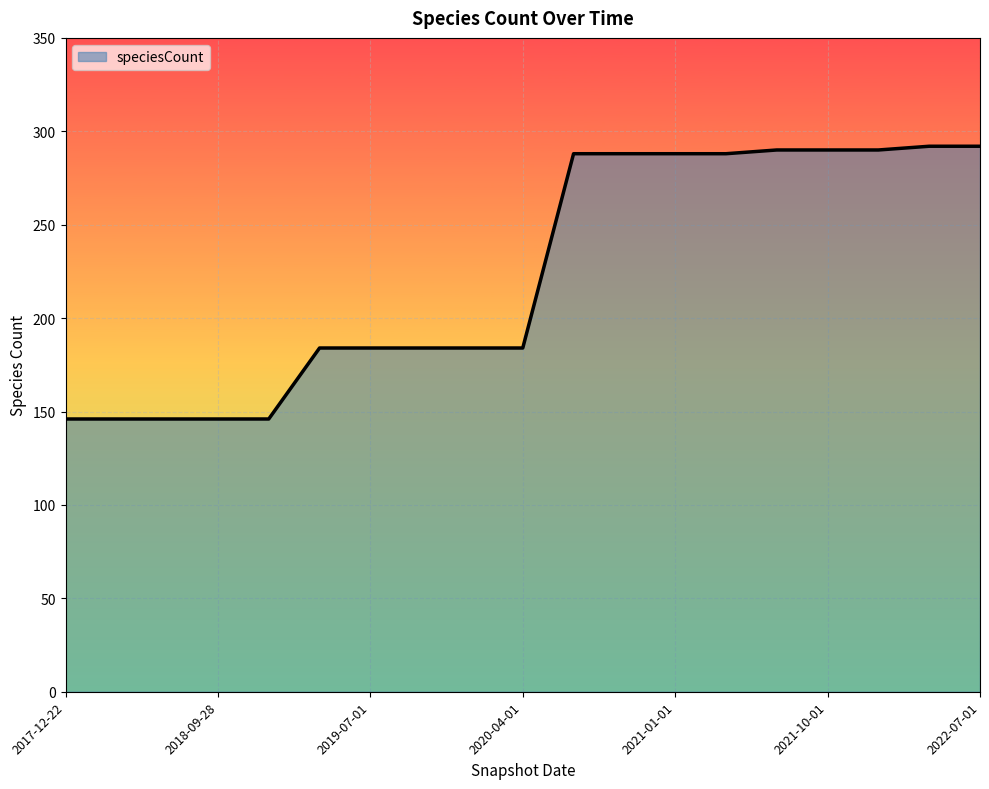

What is the greatest value displayed?

292